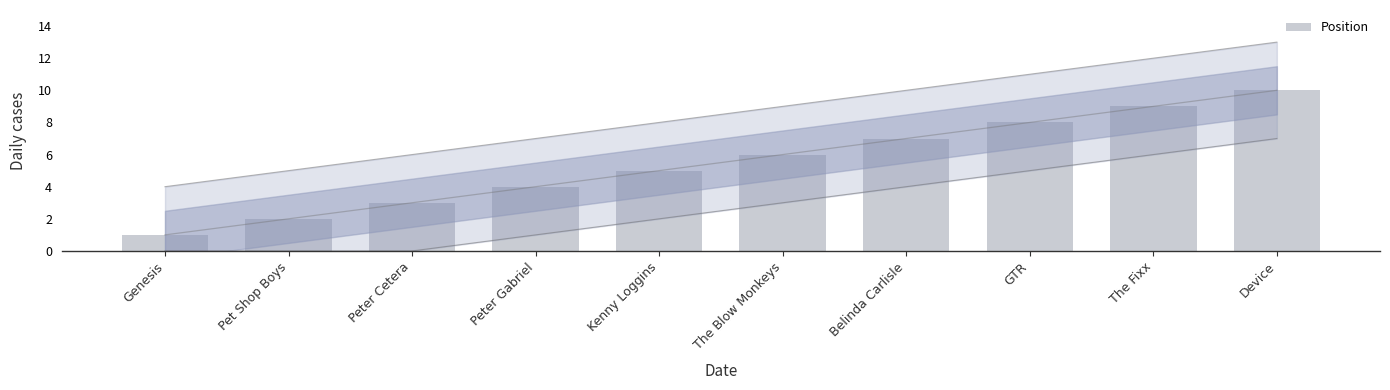

What is the change in value from Kenny Loggins to The Fixx?

+4